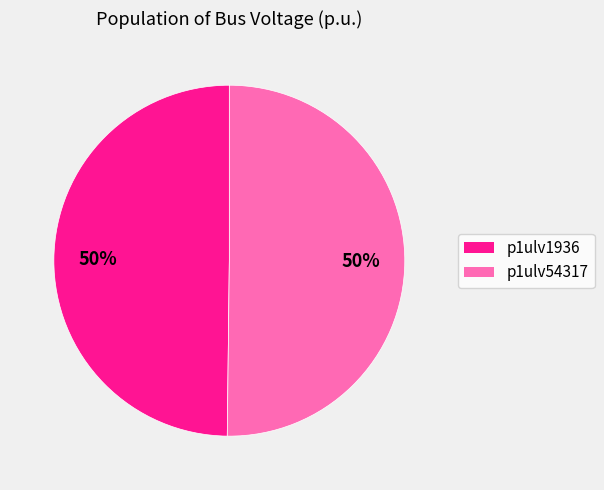

True or false: p1ulv1936 accounts for 50% of the total.

True